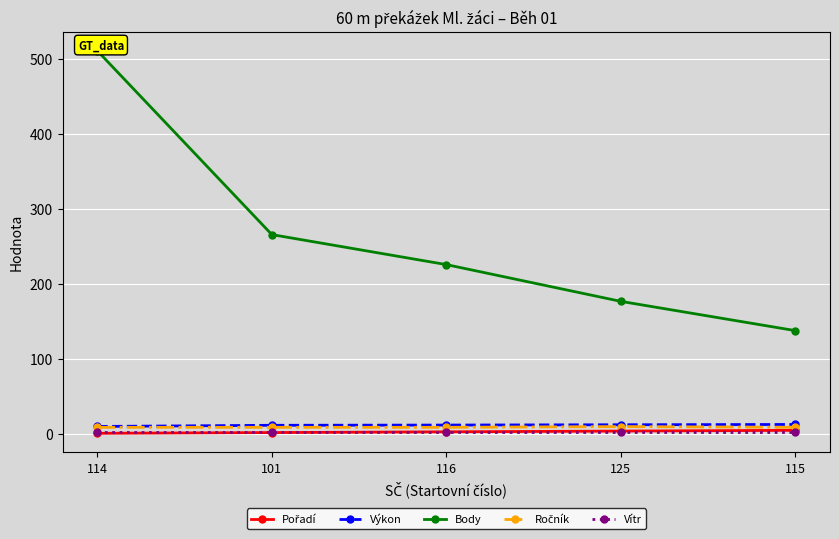

True or false: Vítr and Výkon intersect in this chart.

False